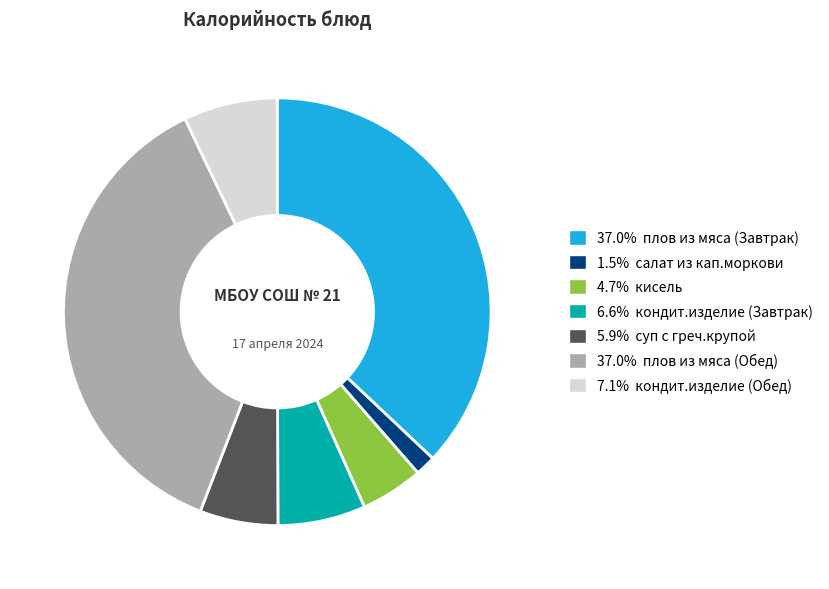

Approximately how many times larger is the value at 37.0% плов из мяса (Завтрак) compared to 5.9% суп с греч.крупой?

6.3